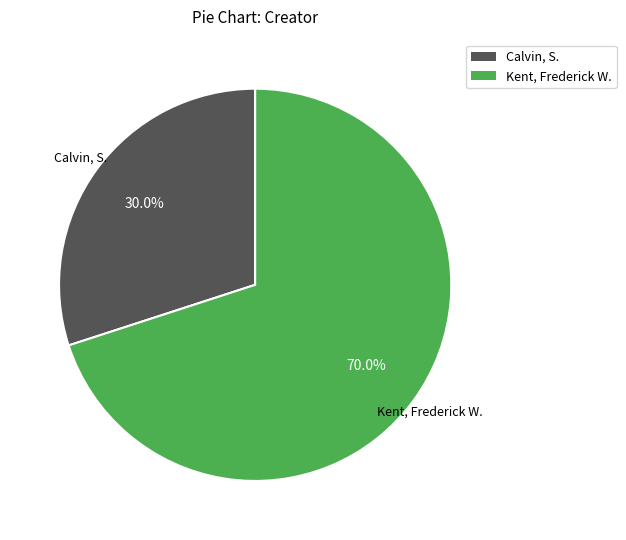

What is the ratio of the value at Calvin, S. to the value at Kent, Frederick W.?

0.4